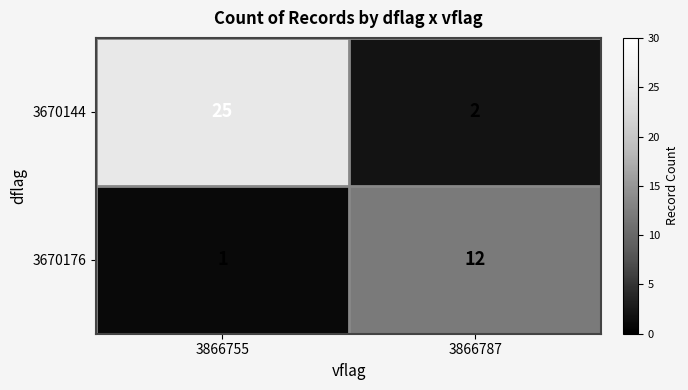

Reading left to right, list all the values displayed in this chart.

3670144: 3866755=25	3866787=2
3670176: 3866755=1	3866787=12